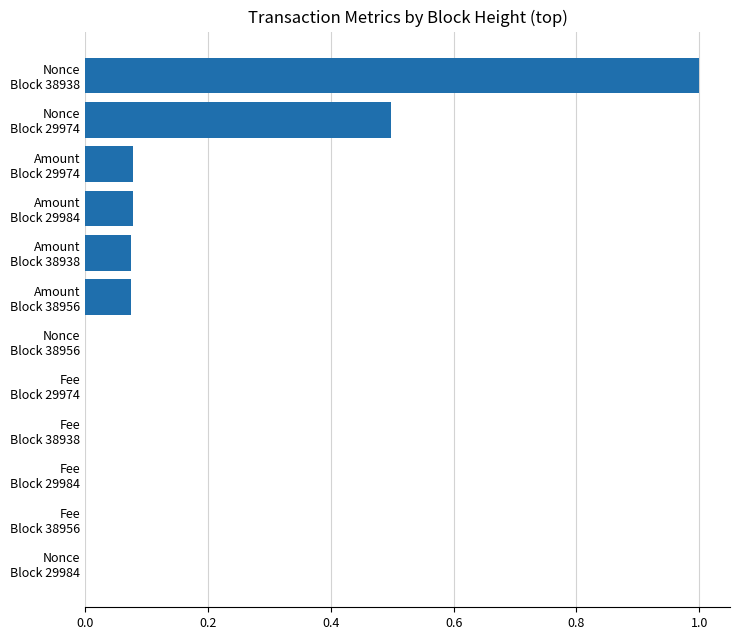

What is the maximum value shown in the chart?

1.0